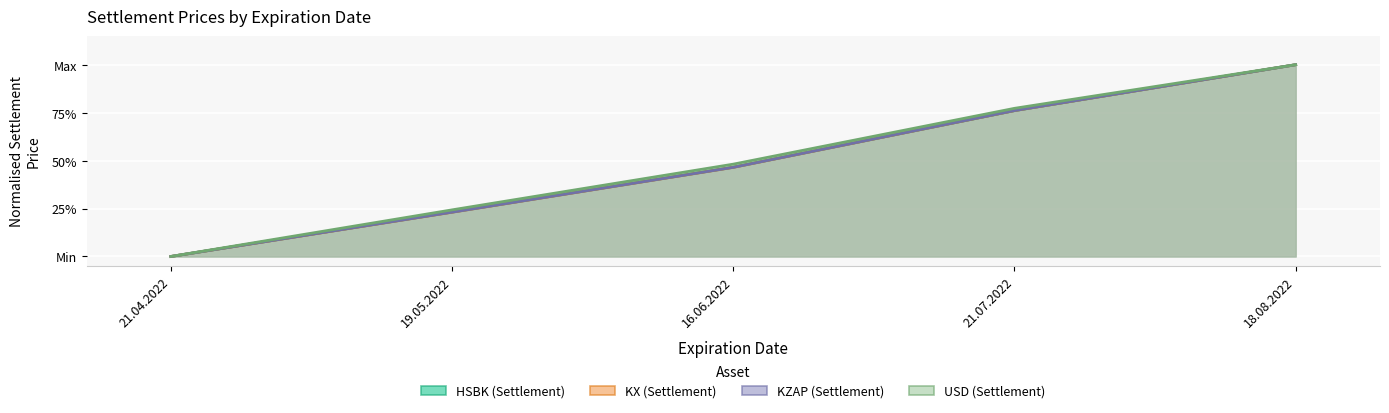

Is the value of KX at 18.08.2022 greater than the value of USD at 21.07.2022?

Yes